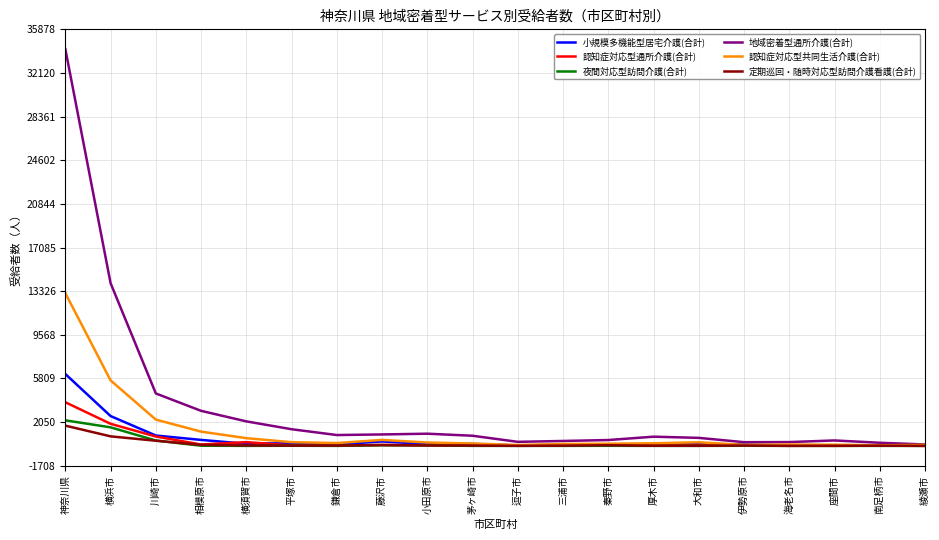

True or false: 小規模多機能型居宅介護(合計) has a value of 8150 at 神奈川県.

False